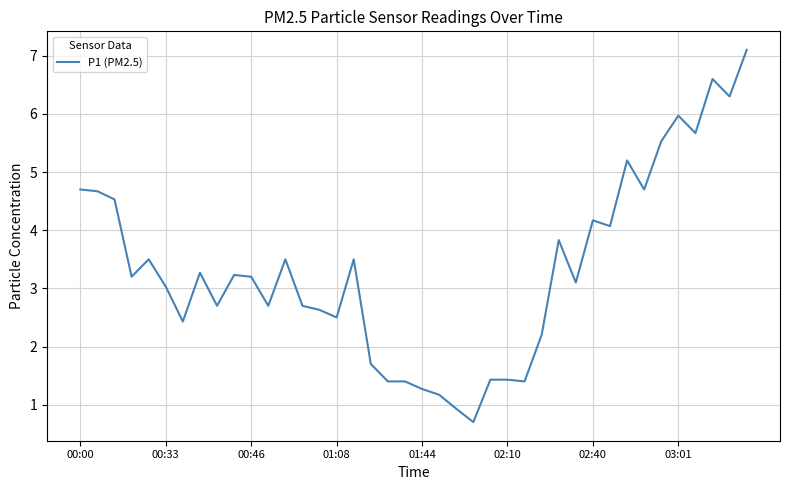

What is the difference between the maximum and minimum values?

6.4